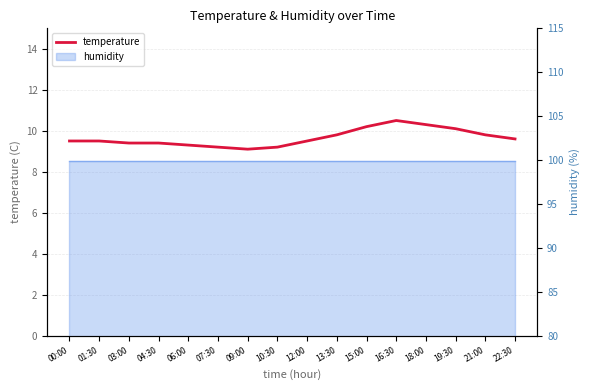

List the labels in order of value, smallest first.

09:00, 07:30, 10:30, 06:00, 03:00, 04:30, 00:00, 01:30, 12:00, 22:30, 13:30, 21:00, 19:30, 15:00, 18:00, 16:30